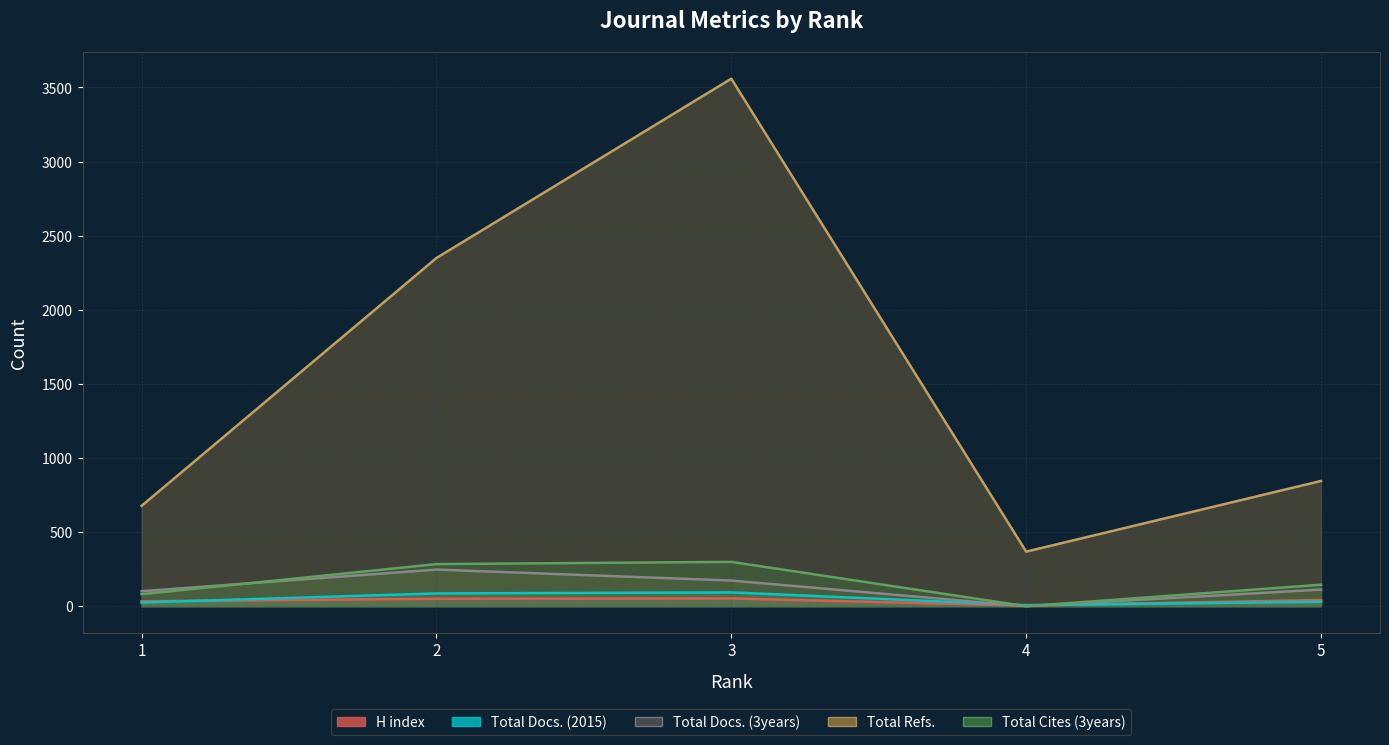

Where is Total Docs. (3years) nearest to the value 123?

5